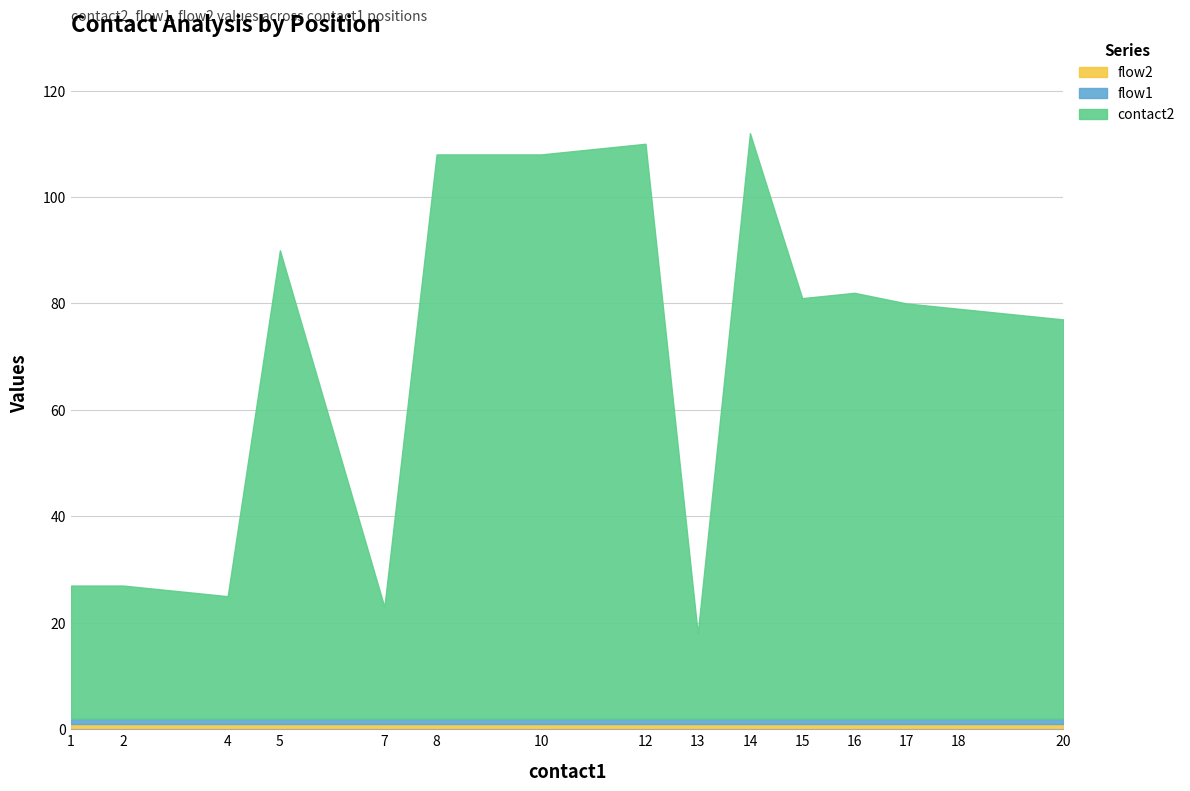

Read the contact2 value at 18.

77